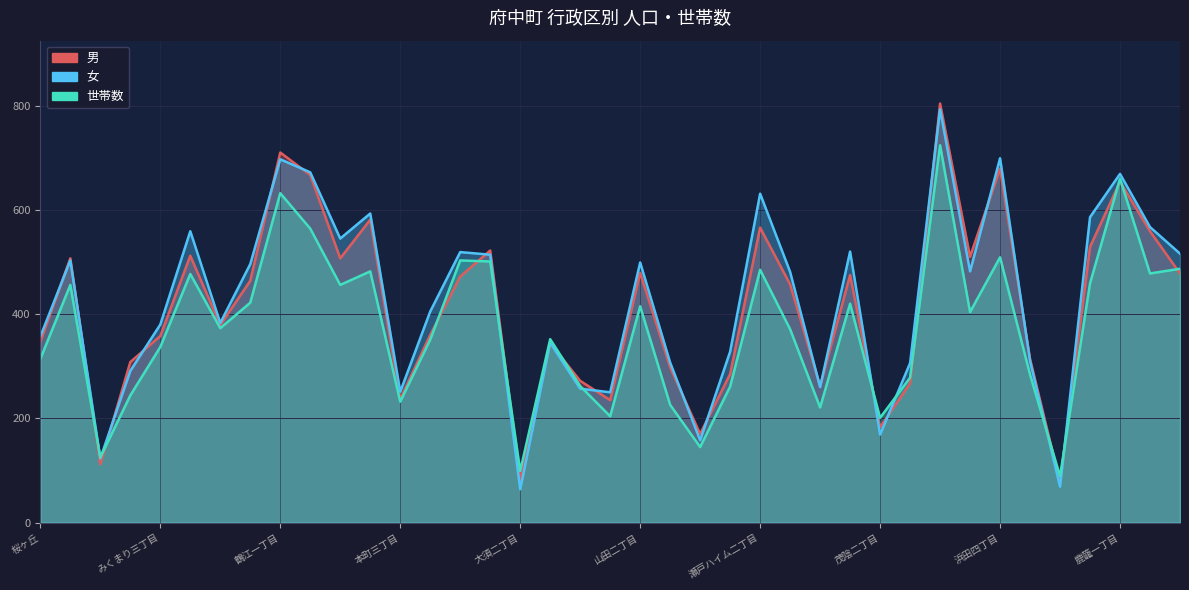

Where is 女 nearest to the value 428?

本町四丁目